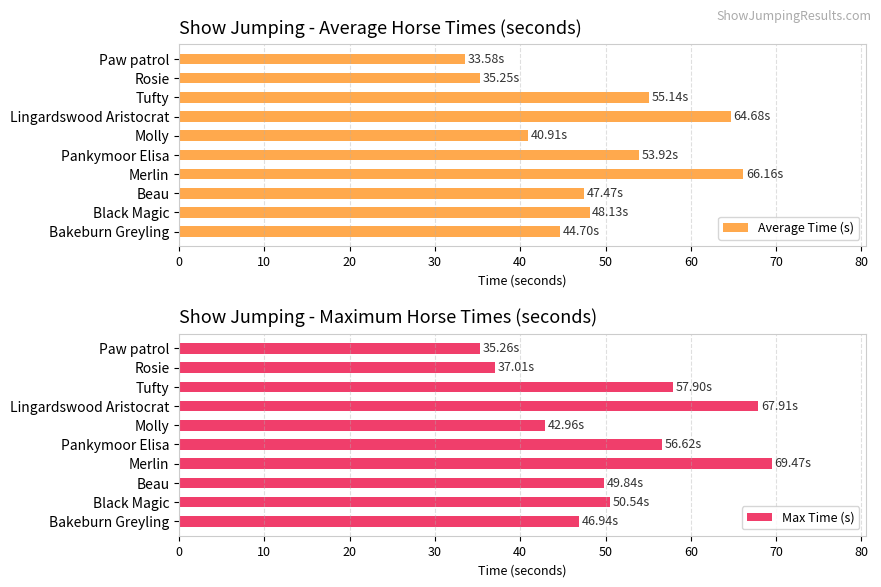

Which series has the largest total across all categories?

Max Time (s)